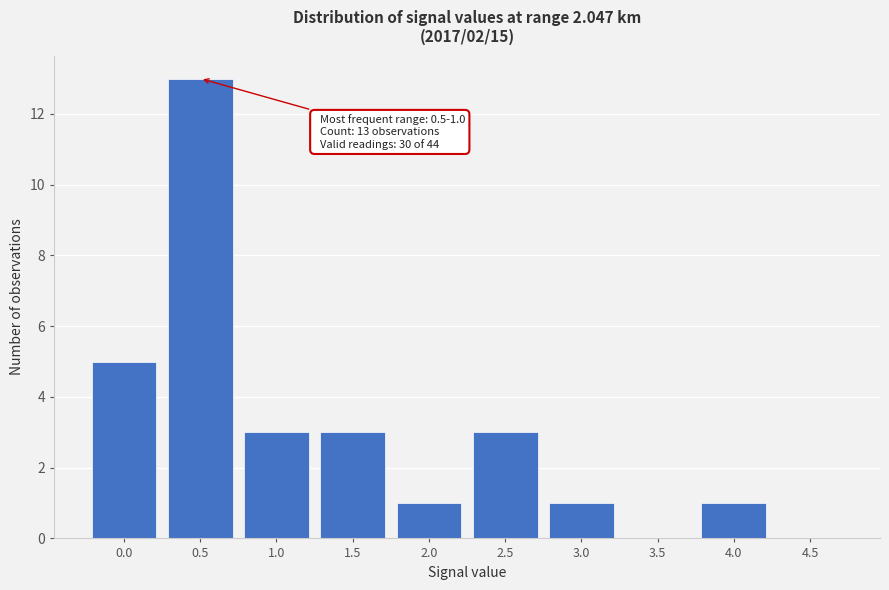

Reading left to right, list all the values displayed in this chart.

0.0=5	0.5=13	1.0=3	1.5=3	2.0=1	2.5=3	3.0=1	3.5=0	4.0=1	4.5=0